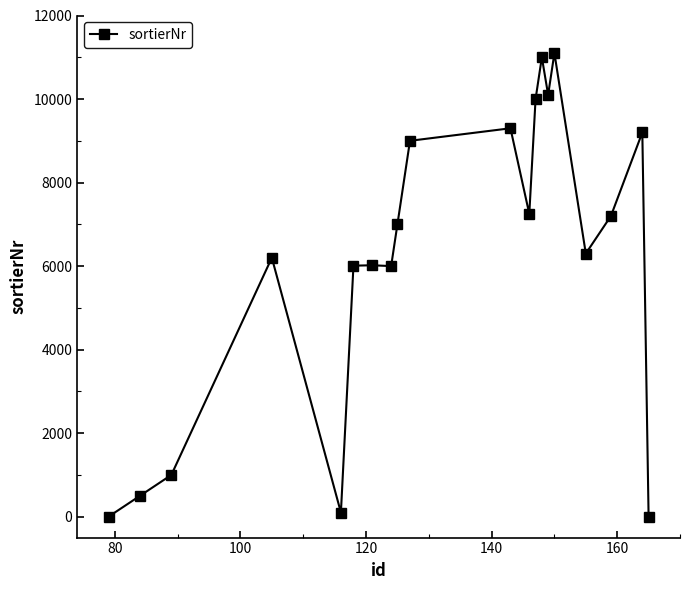

How many points are lower than both their immediate neighbors (excluding endpoints)?

5